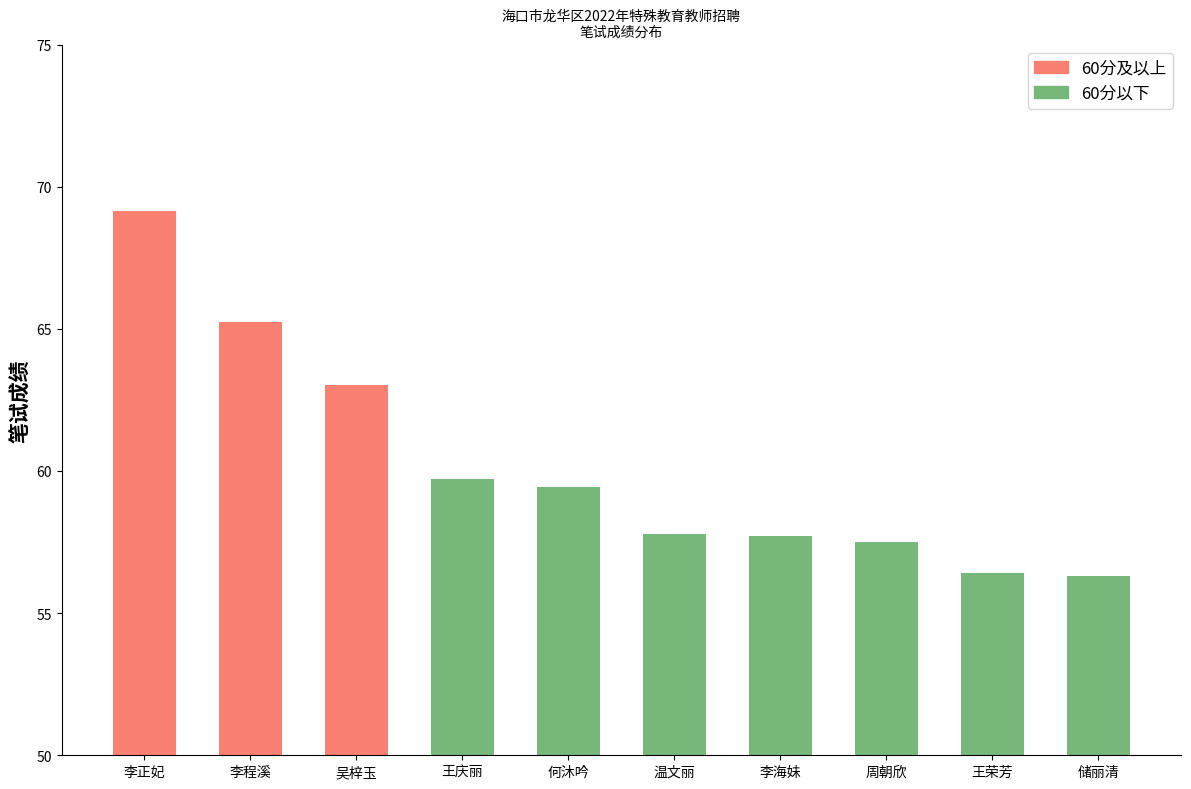

What is the minimum value shown in the chart?

56.3